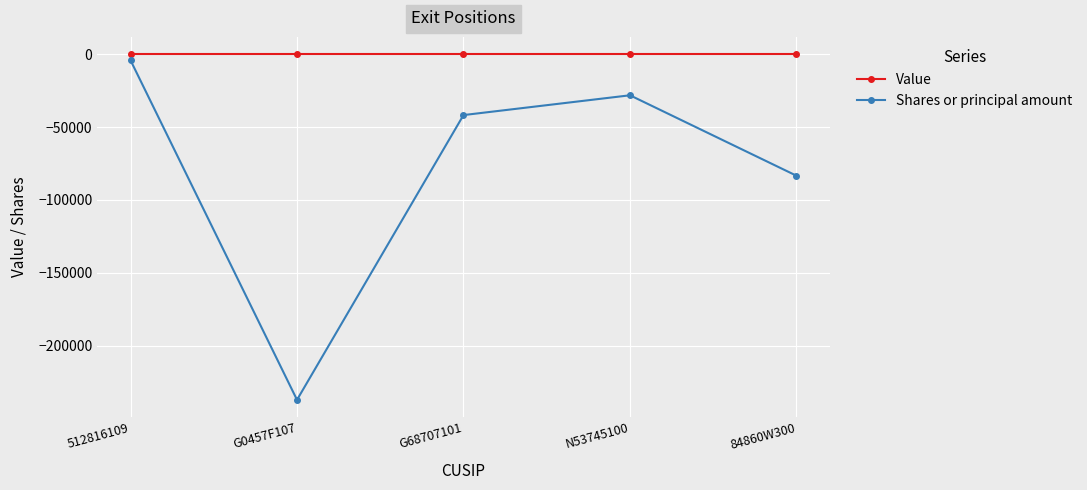

Rank the categories by Shares or principal amount value from highest to lowest.

512816109, N53745100, G68707101, 84860W300, G0457F107